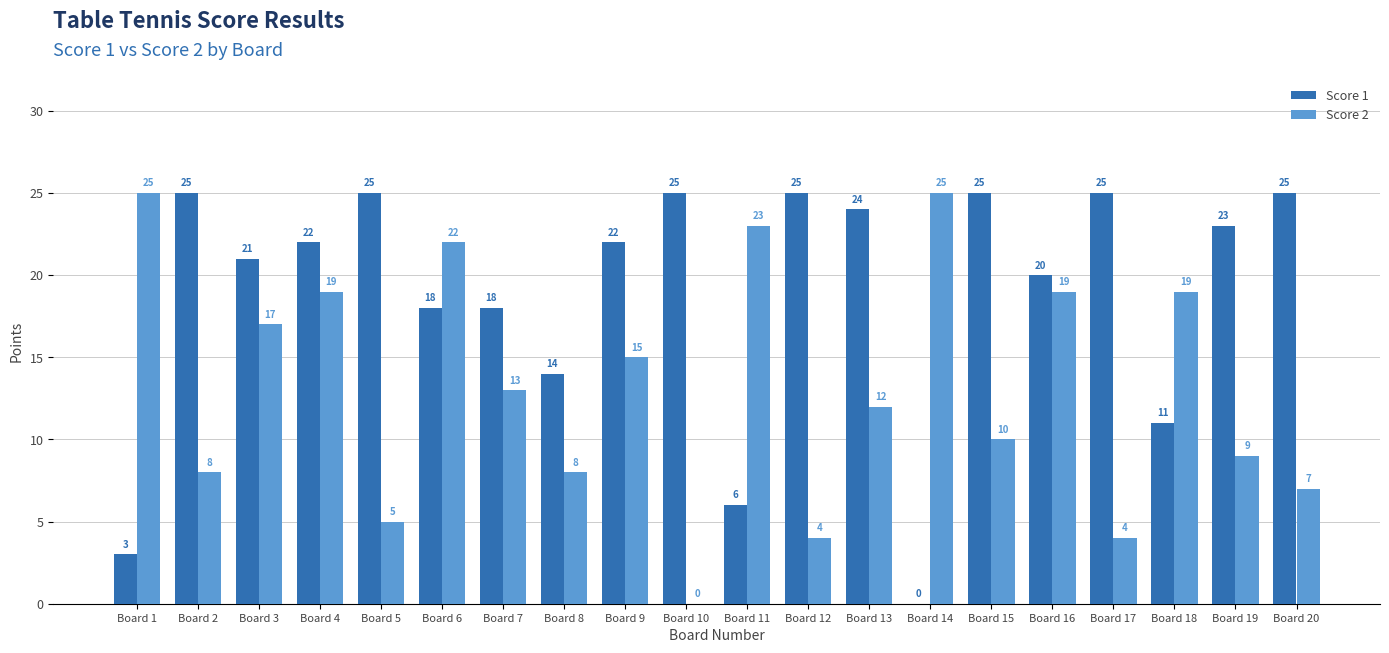

Read the Score 2 value at Board 3, to the nearest 10.

20